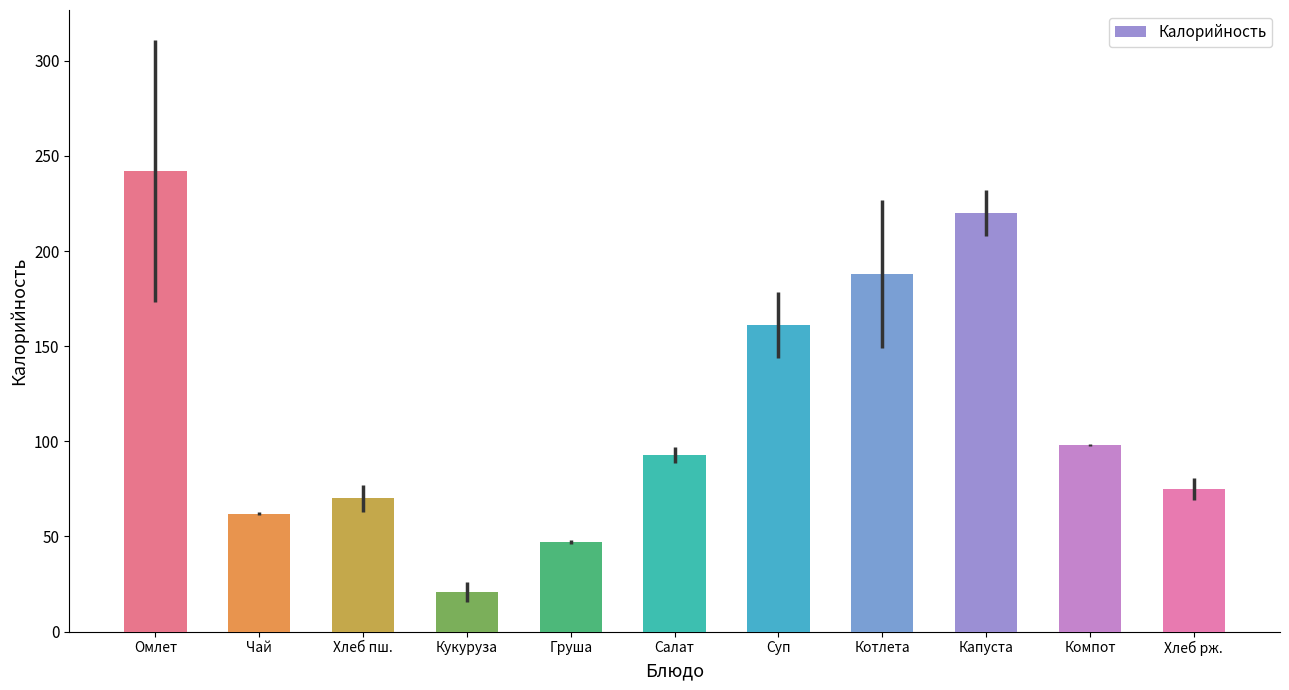

What is the change in value from Салат to Котлета?

+95.0